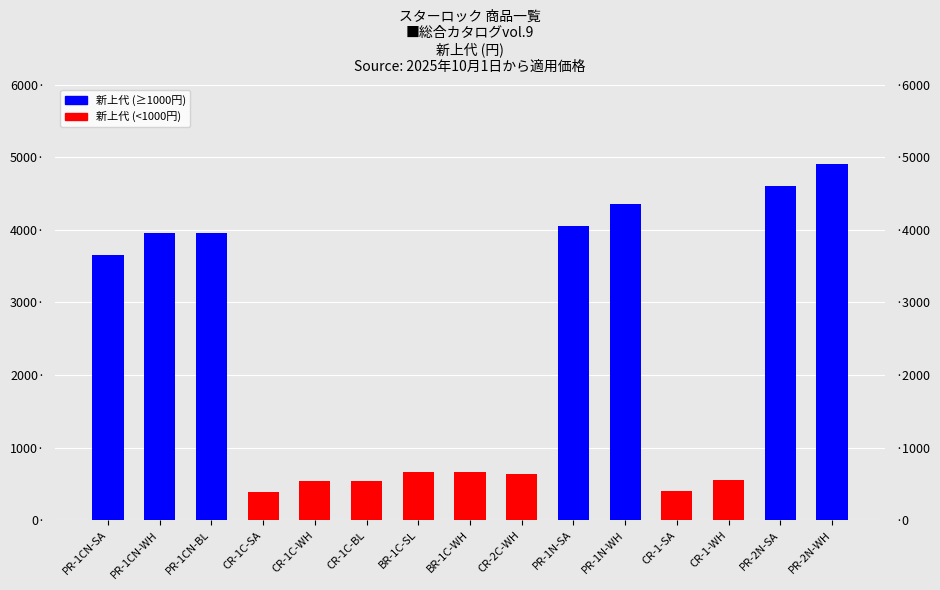

Rank the categories by value from highest to lowest.

PR-2N-WH, PR-2N-SA, PR-1N-WH, PR-1N-SA, PR-1CN-WH, PR-1CN-BL, PR-1CN-SA, BR-1C-SL, BR-1C-WH, CR-2C-WH, CR-1-WH, CR-1C-WH, CR-1C-BL, CR-1-SA, CR-1C-SA